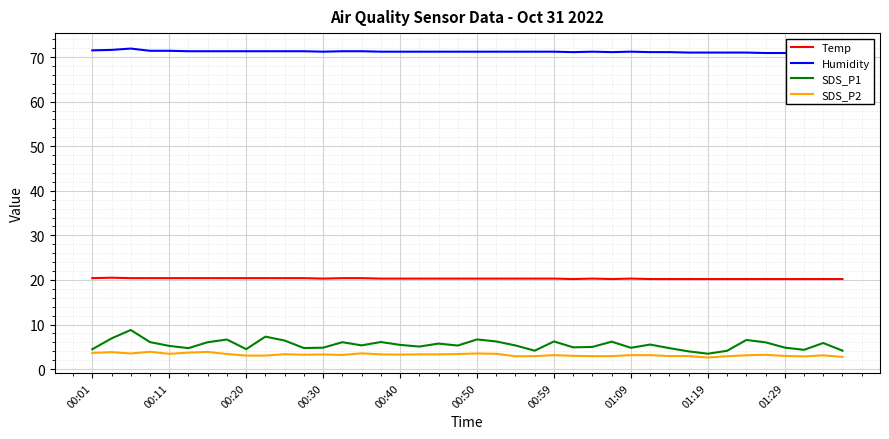

What is the lowest value of the Temp series?

20.2